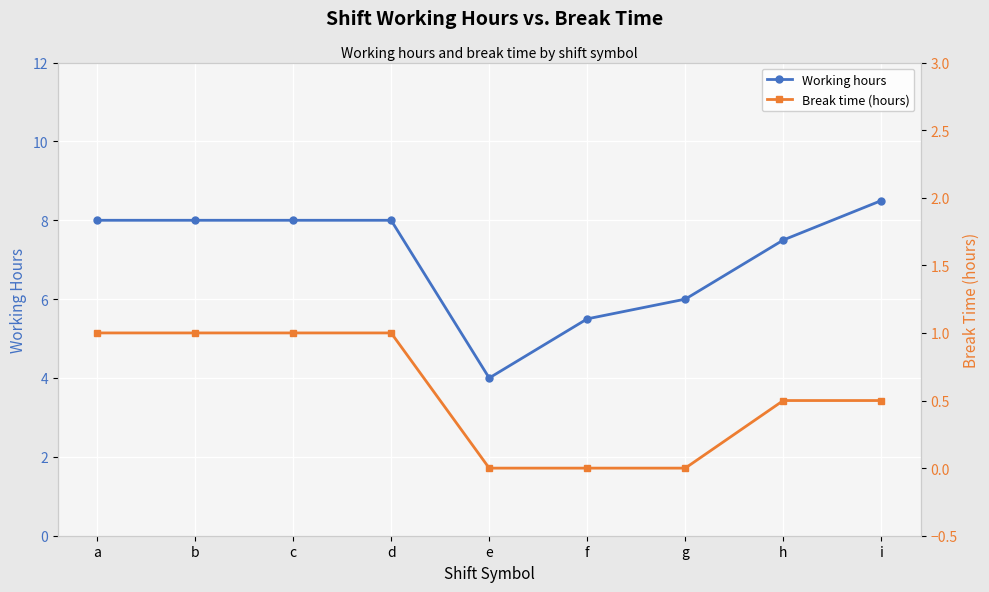

True or false: Working hours and Break time (hours) intersect in this chart.

False